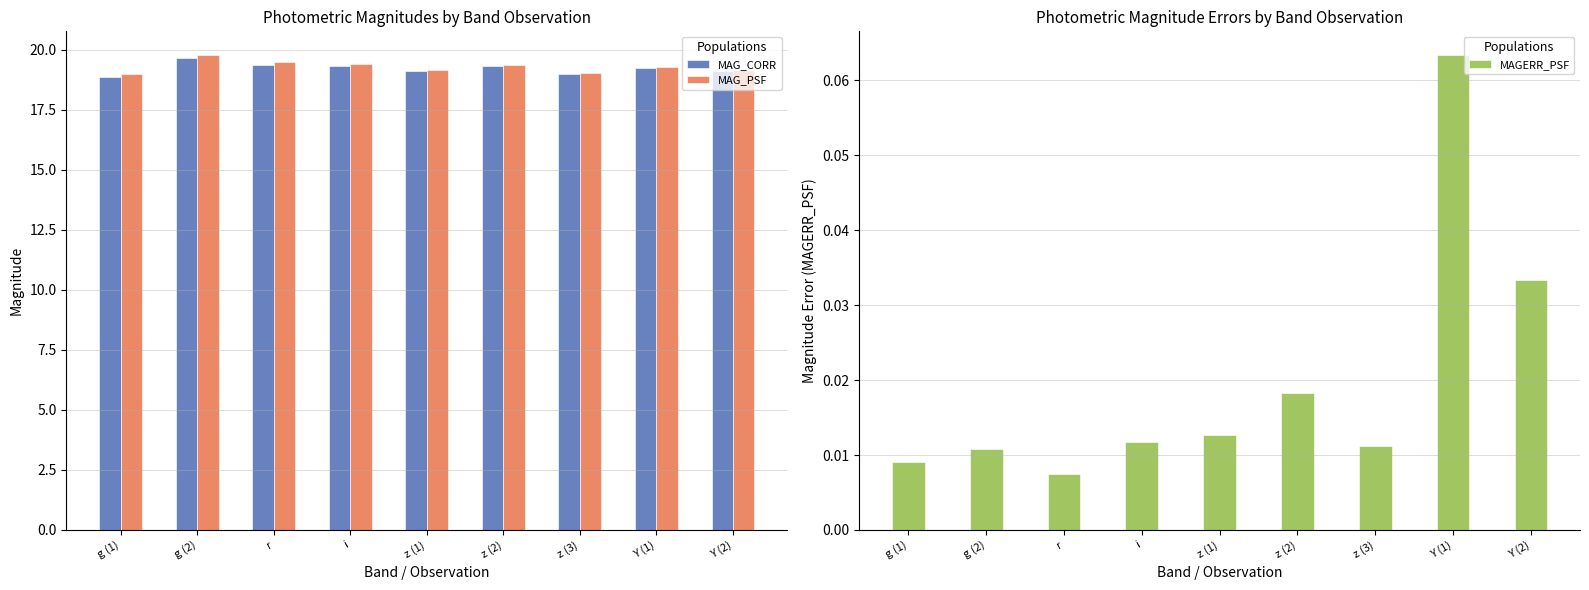

What position from the left is Y (2)?

9